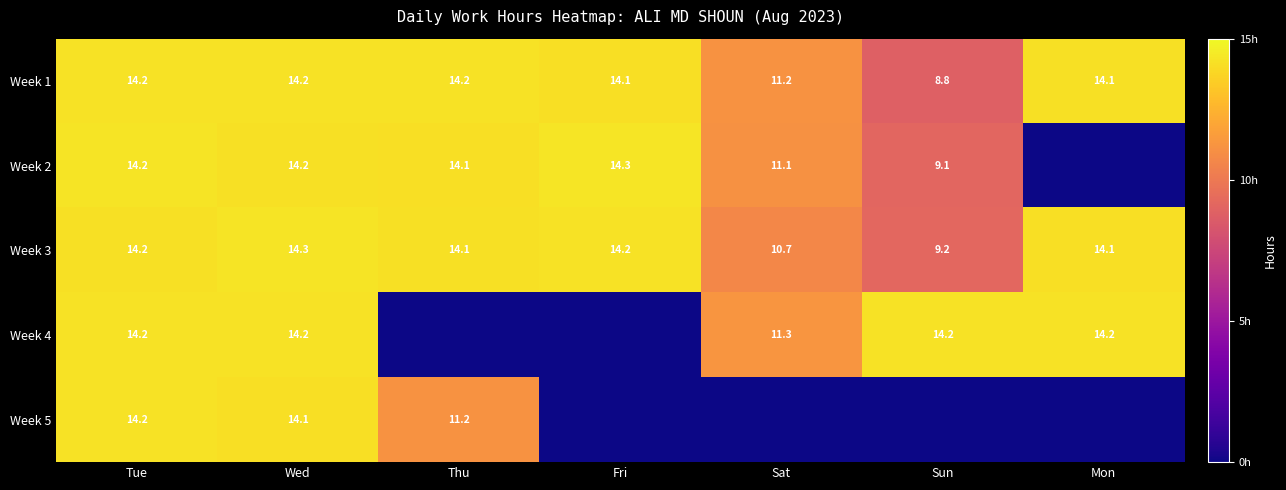

The Week 3 series shows 14.2 at Fri. True or false?

True